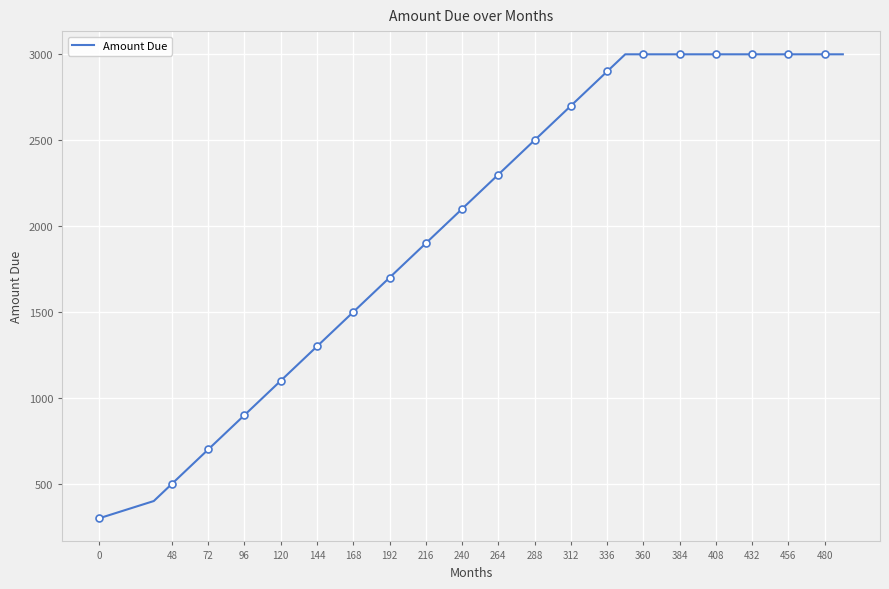

What is the highest value of the Amount Due series?

3000